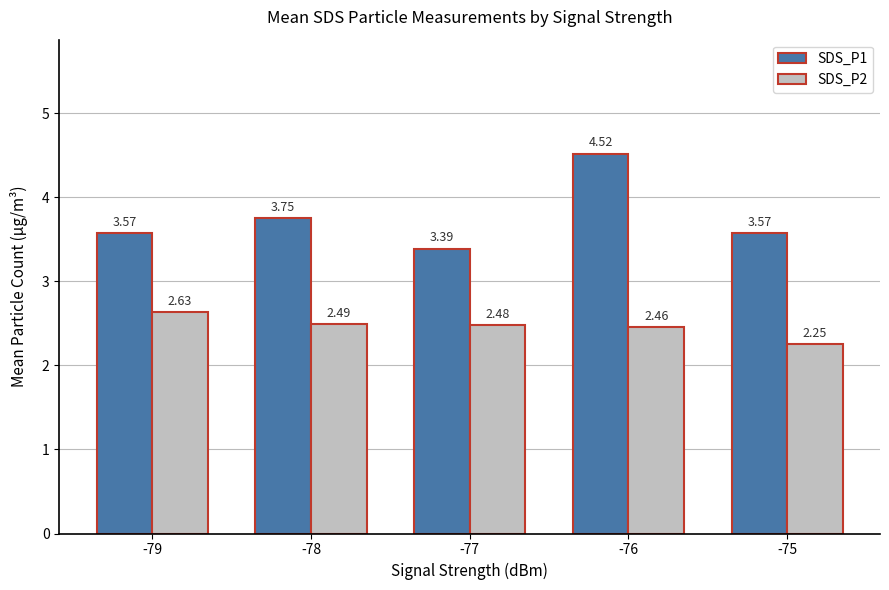

Rank the series at -77 from highest to lowest value.

SDS_P1, SDS_P2